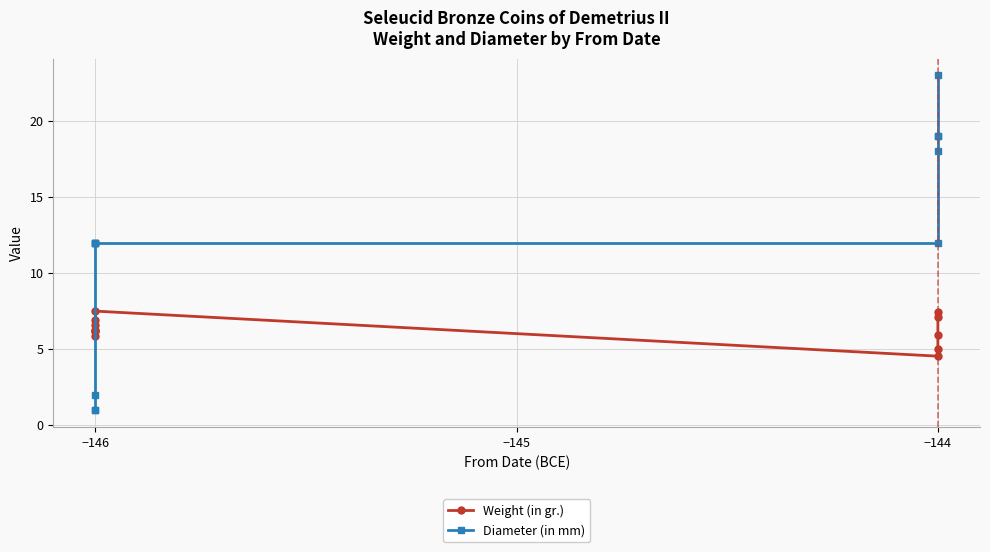

List the series in order of their peak value, lowest first.

Weight (in gr.), Diameter (in mm)